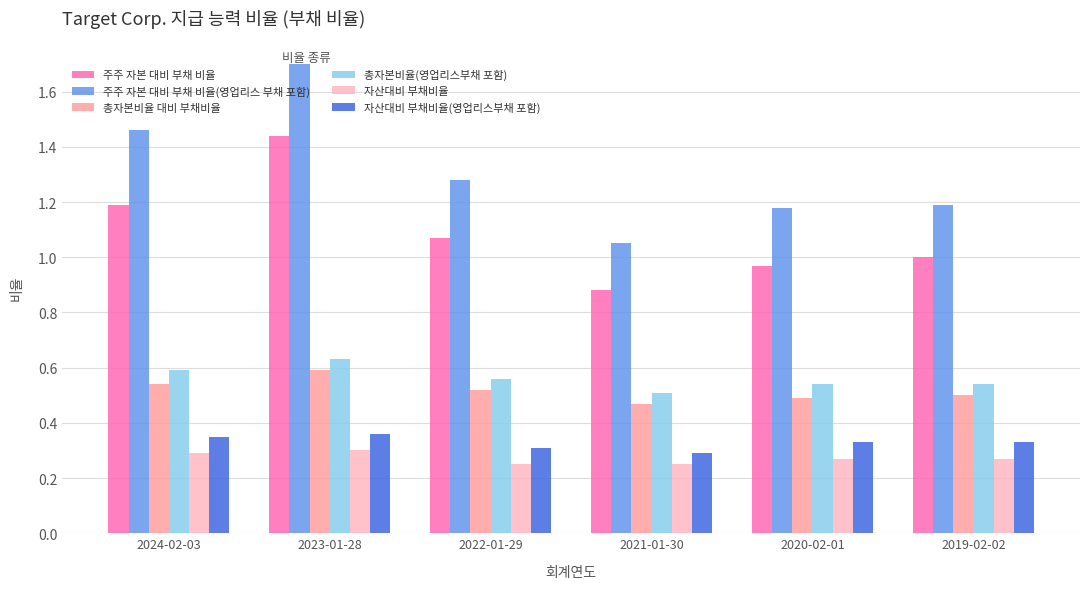

Rank the series at 2024-02-03 from lowest to highest value.

자산대비 부채비율, 자산대비 부채비율(영업리스부채 포함), 총자본비율 대비 부채비율, 총자본비율(영업리스부채 포함), 주주 자본 대비 부채 비율, 주주 자본 대비 부채 비율(영업리스 부채 포함)